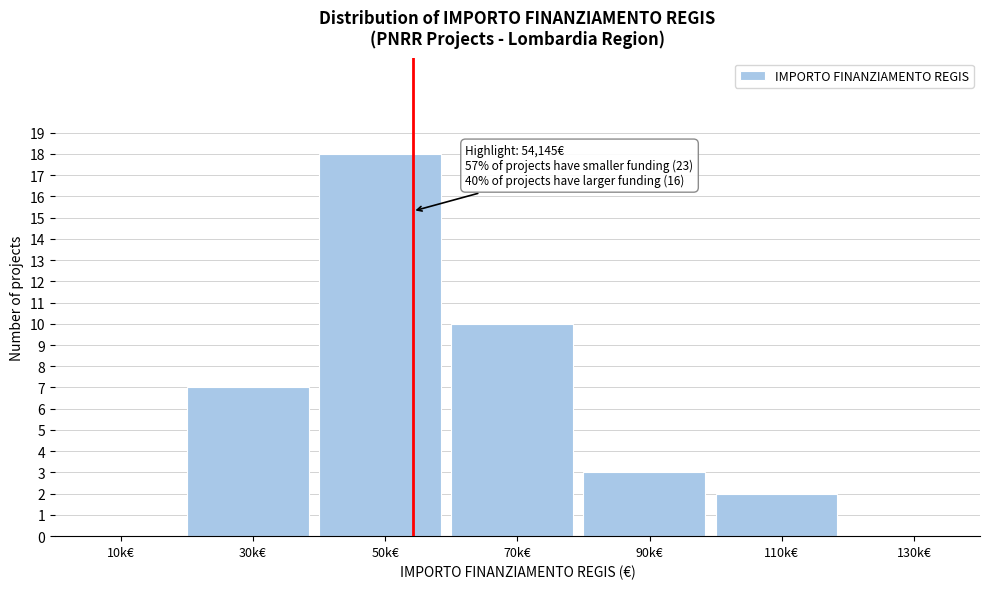

Reading right to left, what are all the values shown in this chart?

130k€=0	110k€=2	90k€=3	70k€=10	50k€=18	30k€=7	10k€=0